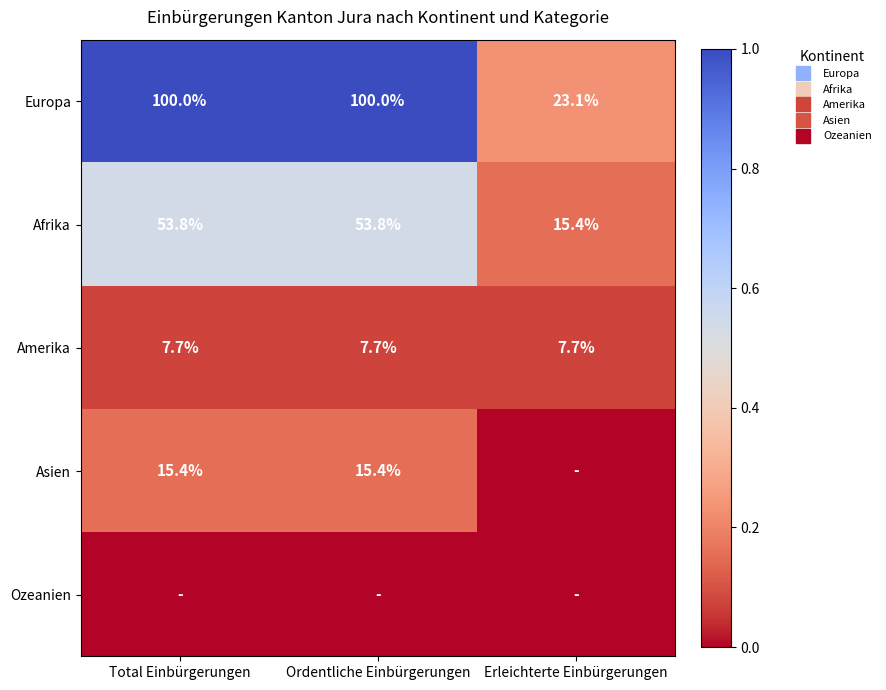

At how many categories does at least one series exceed 12?

2